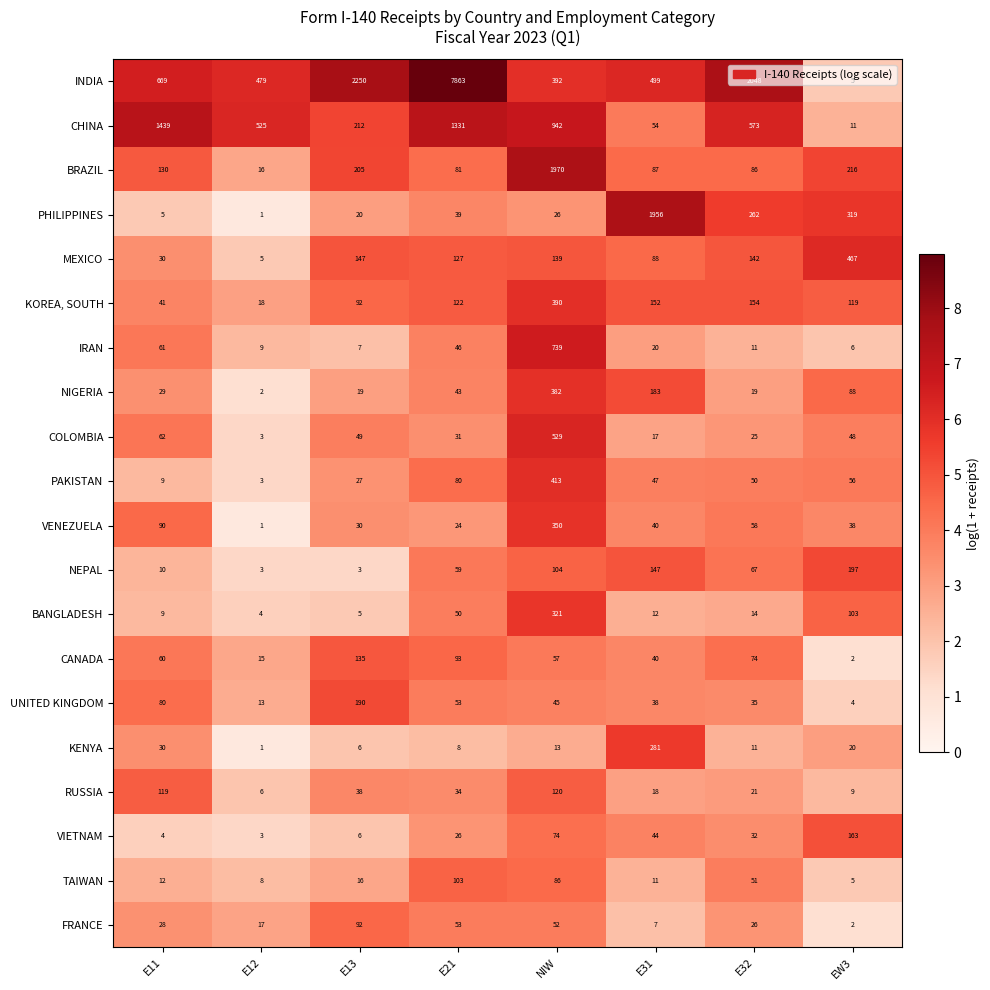

At how many categories does at least one series exceed 6?

8